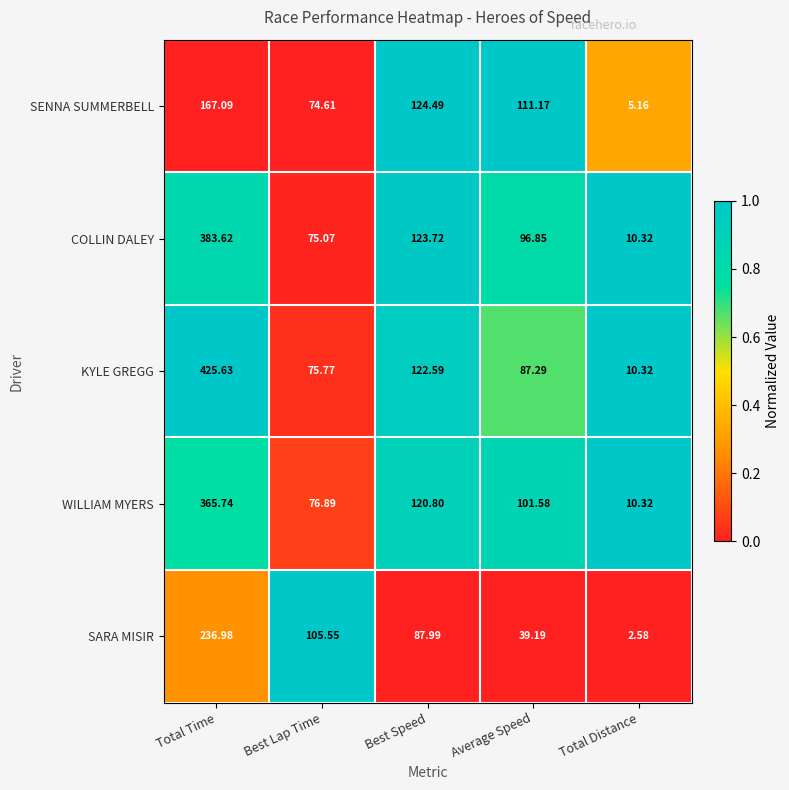

Which label corresponds to the largest value in the chart?

Total Time